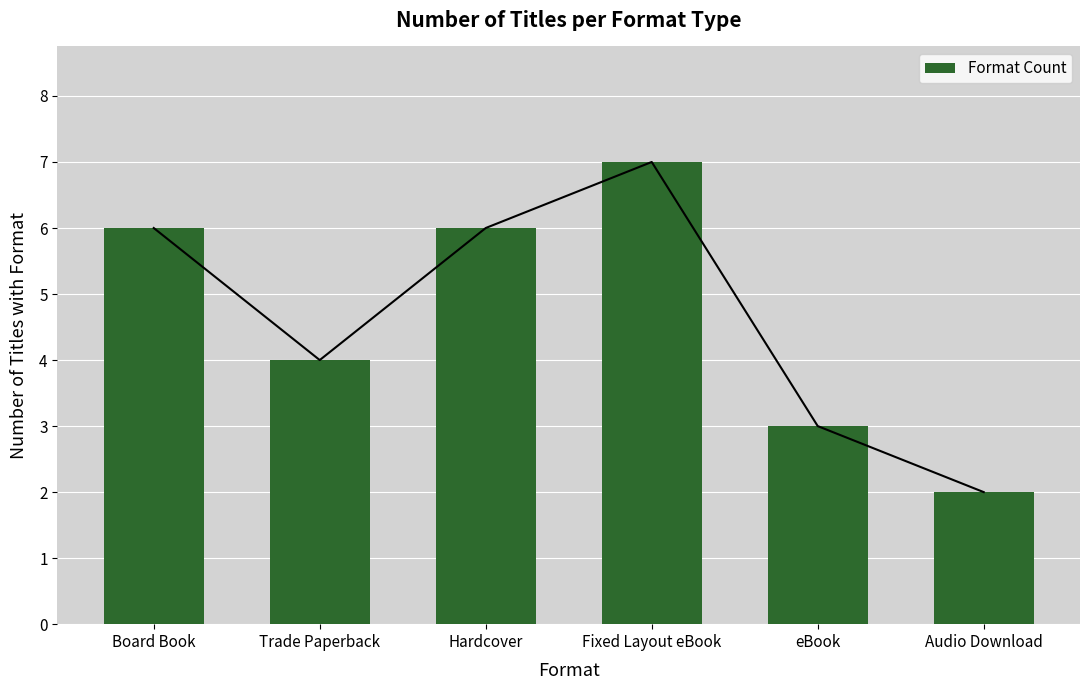

True or false: the data shows 7 at Fixed Layout eBook.

True